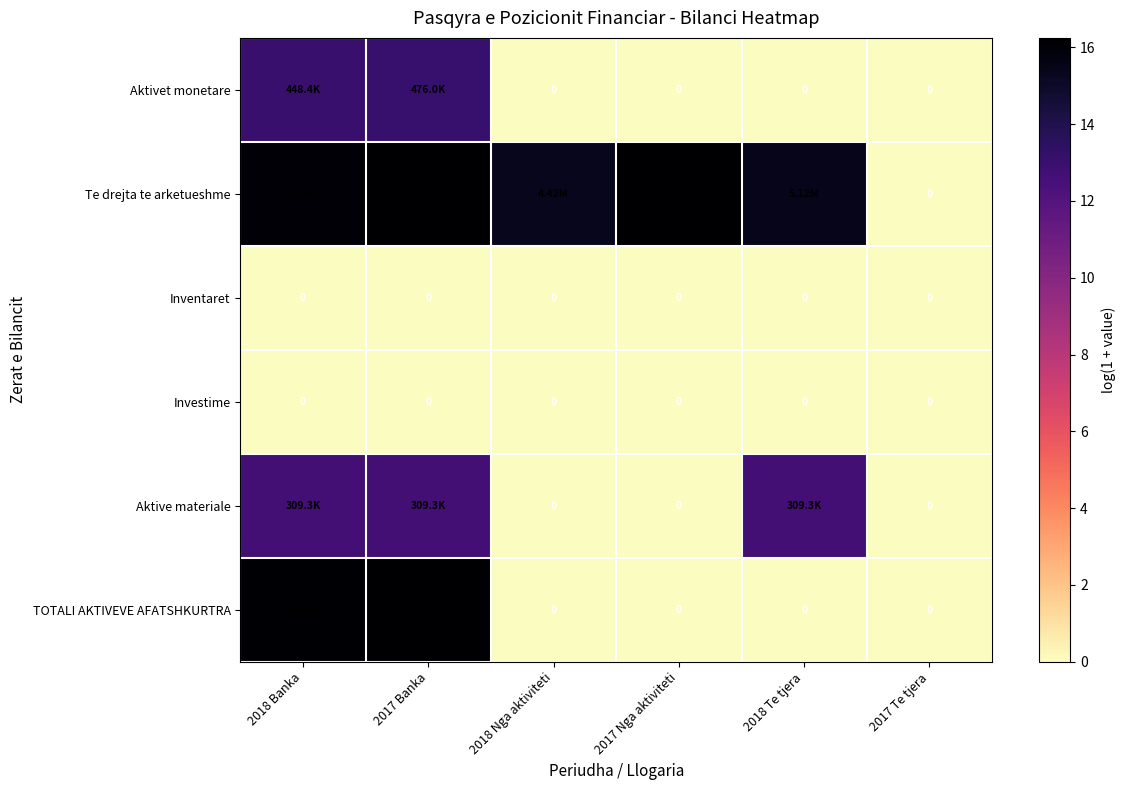

Which has a higher value, 2017 Banka or 2018 Te tjera?

2017 Banka